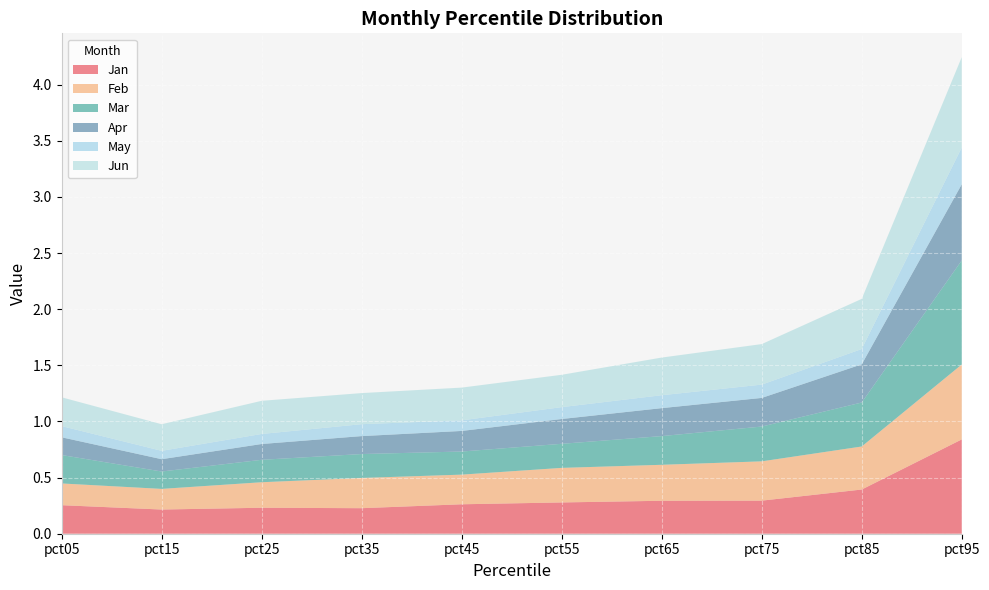

Reading left to right, what are all the values shown in this chart?

Jan: 0.3	0.2	0.2	0.2	0.3	0.3	0.3	0.3	0.4	0.8
Feb: 0.2	0.2	0.2	0.3	0.3	0.3	0.3	0.4	0.4	0.7
Mar: 0.3	0.2	0.2	0.2	0.2	0.2	0.3	0.3	0.4	0.9
Apr: 0.2	0.1	0.1	0.2	0.2	0.2	0.2	0.3	0.3	0.7
May: 0.1	0.1	0.1	0.1	0.1	0.1	0.1	0.1	0.1	0.3
Jun: 0.3	0.2	0.3	0.3	0.3	0.3	0.3	0.4	0.4	0.8